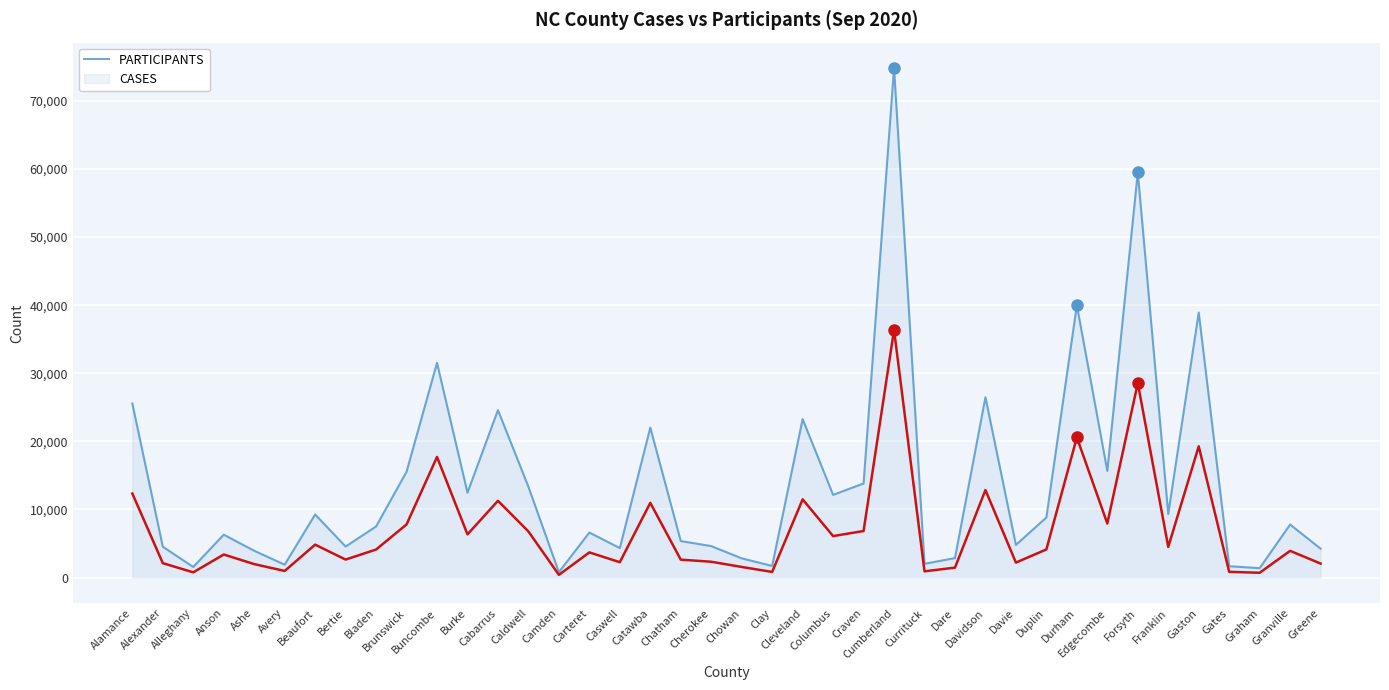

What is the highest value of the PARTICIPANTS series?

74808